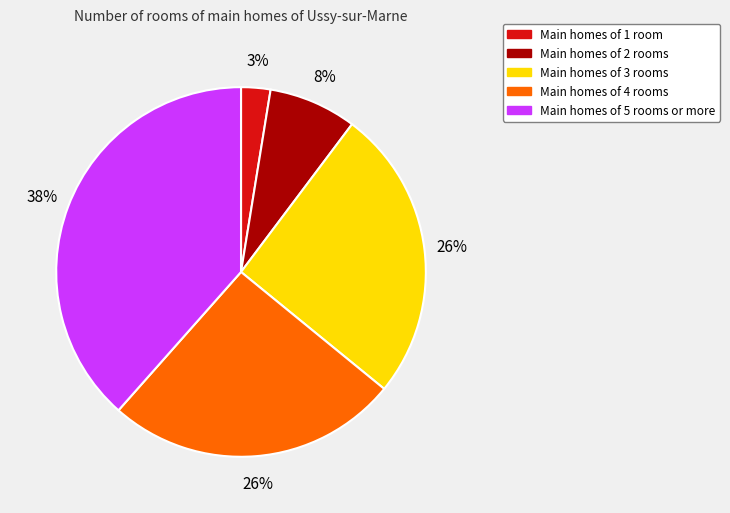

To the nearest percent, what is the average slice percentage?

20%